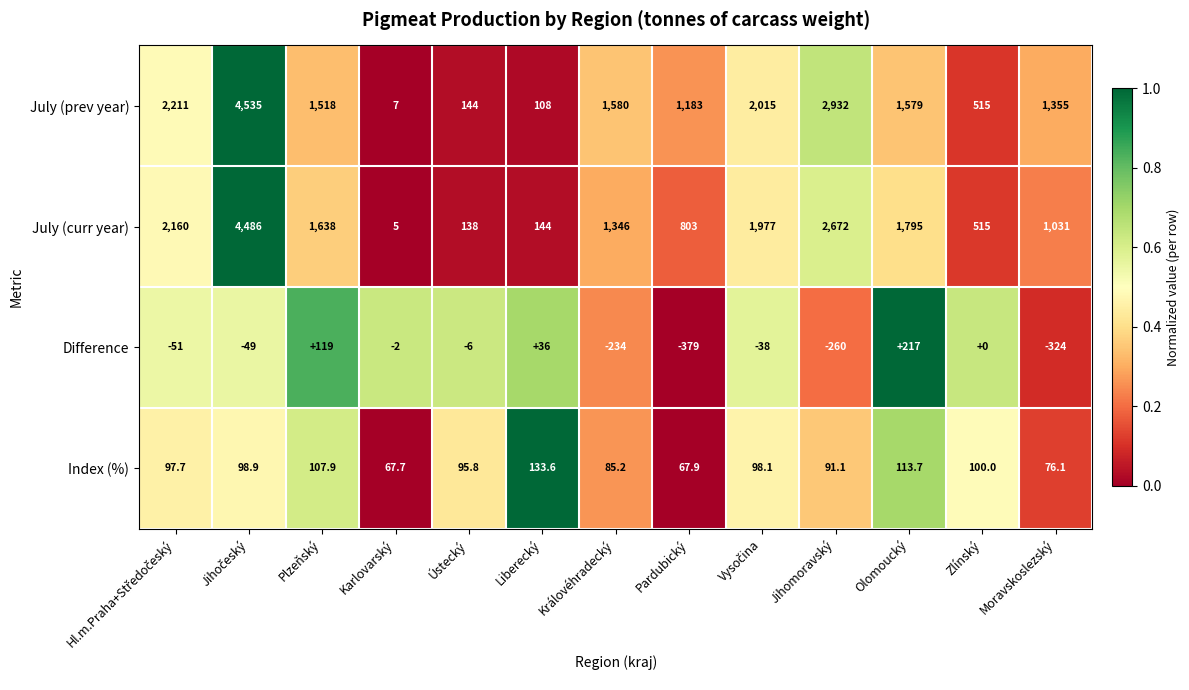

Which series changed the most between Olomoucký and Zlínský?

July (curr year)